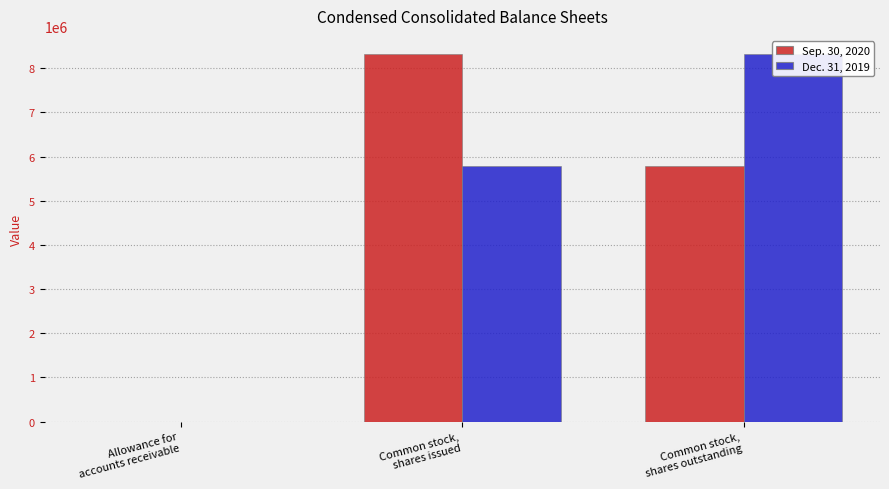

At how many categories does at least one series exceed 3336753?

2